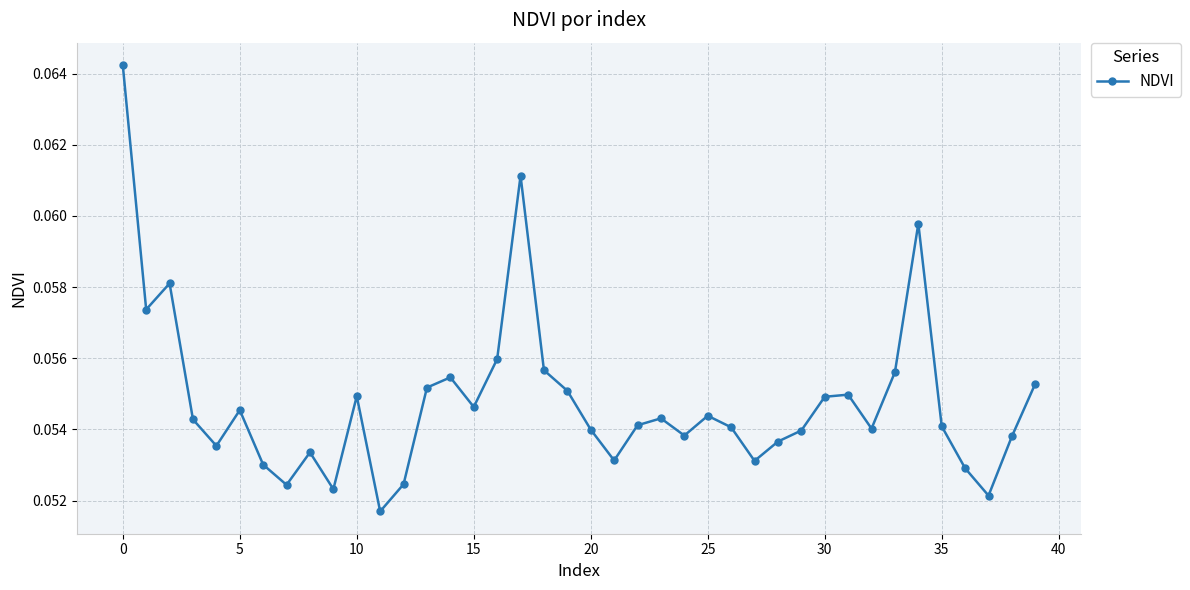

How many interior local peaks (higher than both neighbors) does the data have?

10